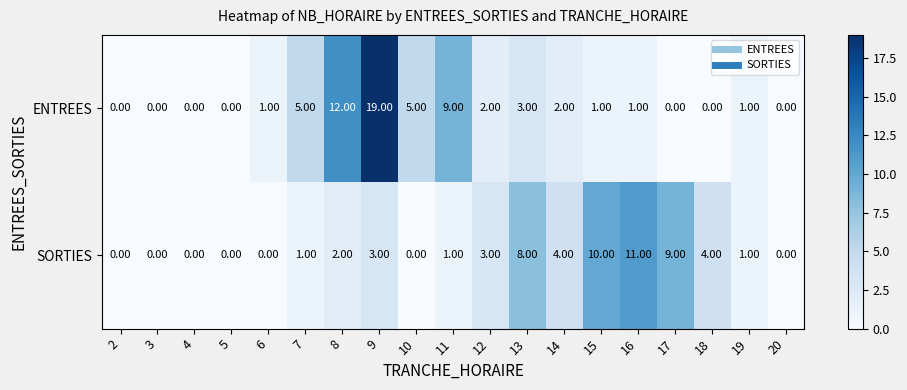

What is the difference between the second highest and minimum values in the ENTREES series?

12